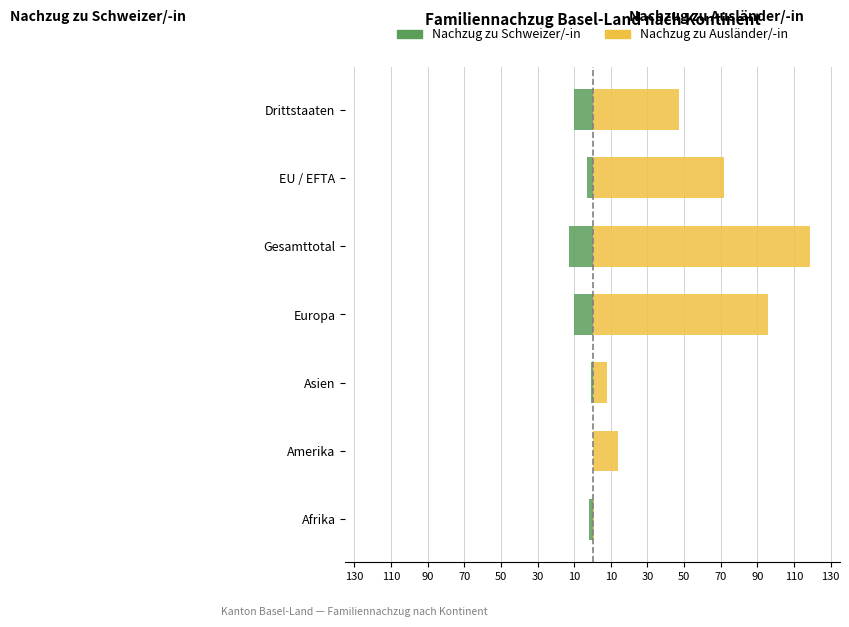

Count the number of categories in the chart.

7